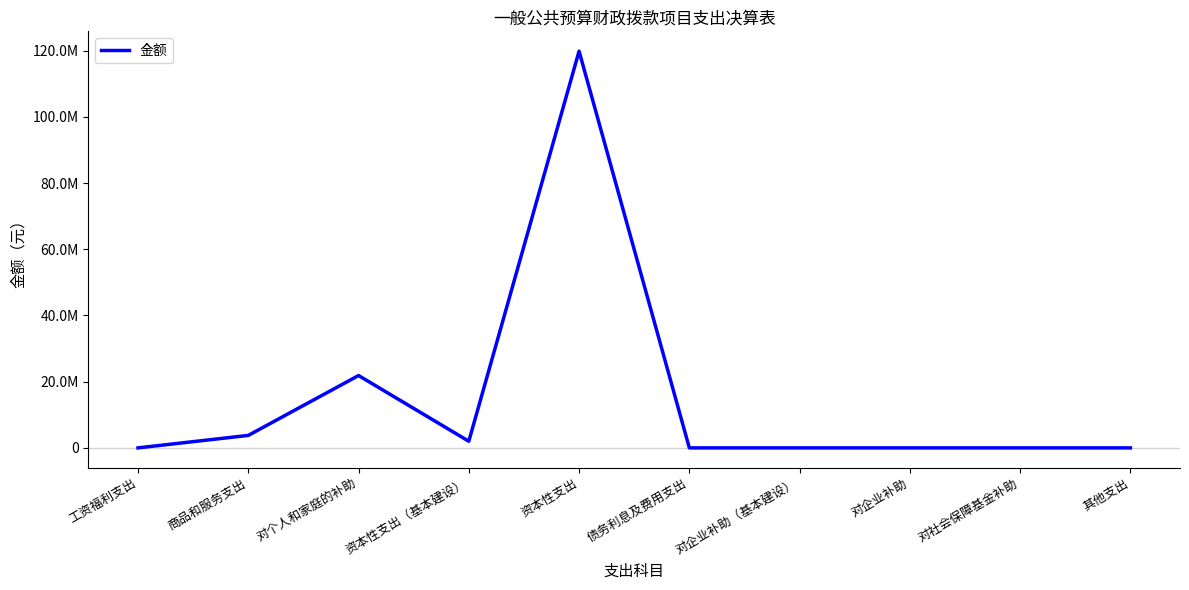

Does the chart display data point markers on the line(s)?

No